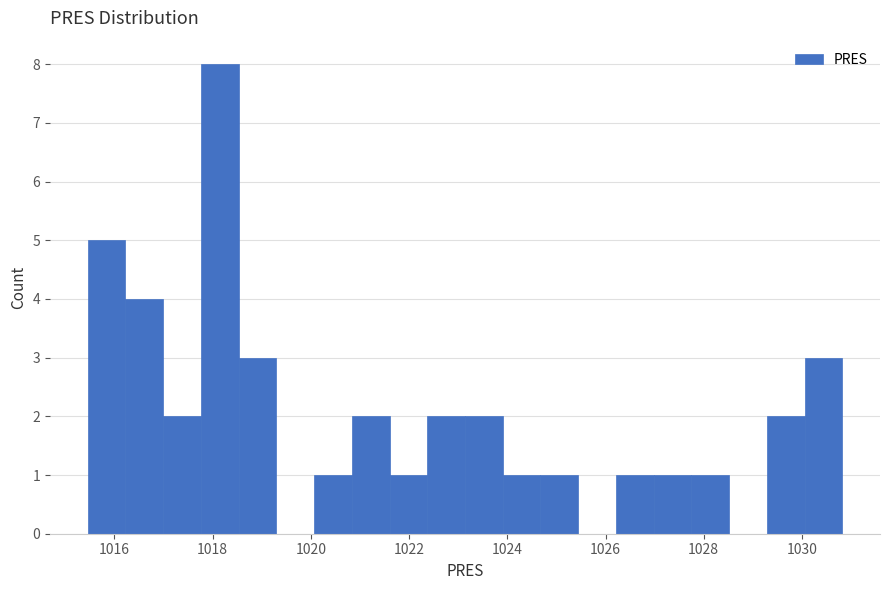

Around what value on the x-axis is the tallest bar? Give the approximate position of its centre, as read against the axis.

1018.2